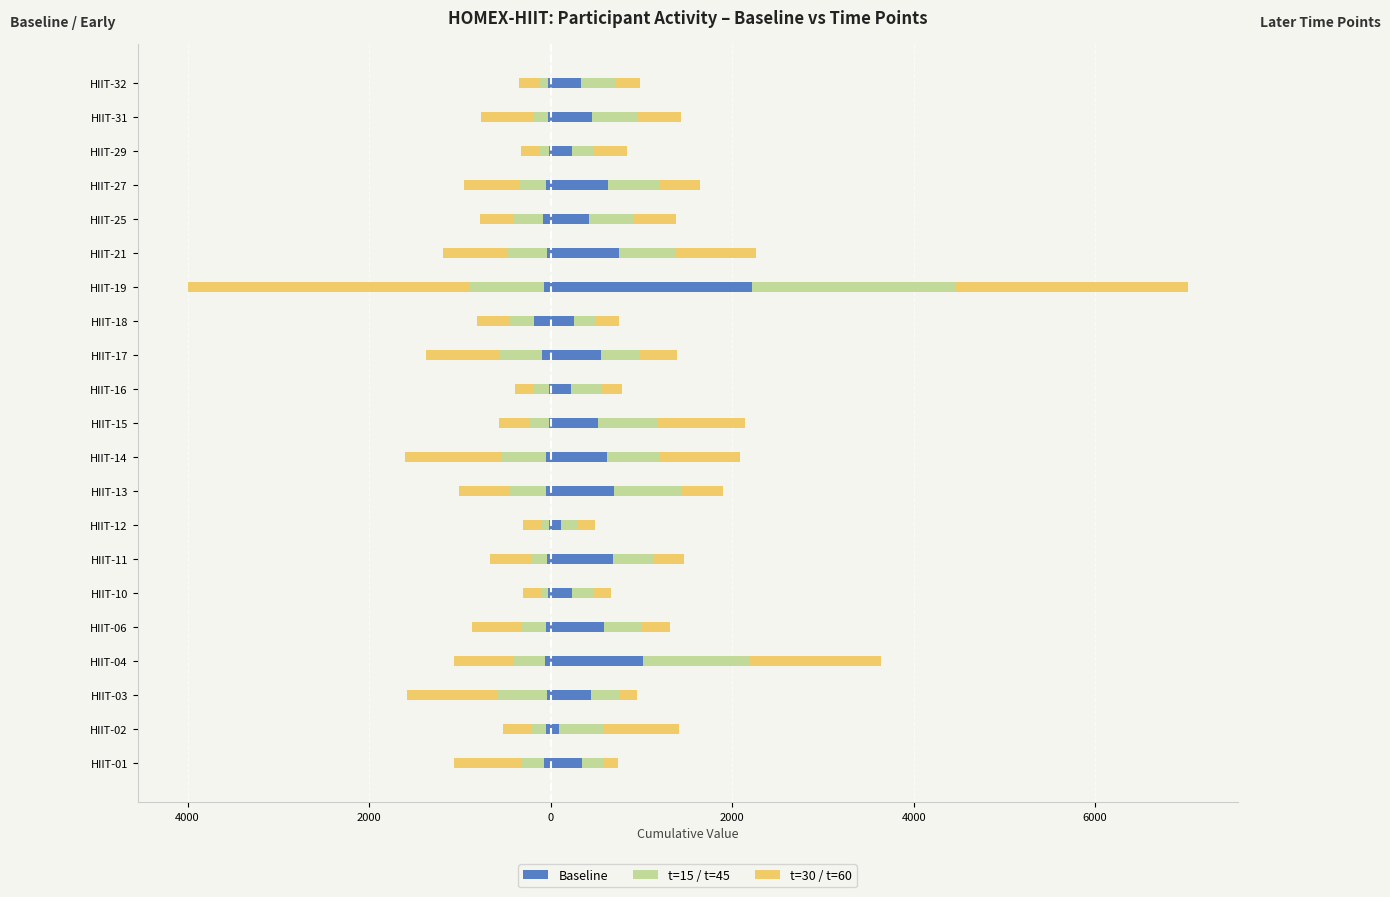

How many groups of bars are there?

21